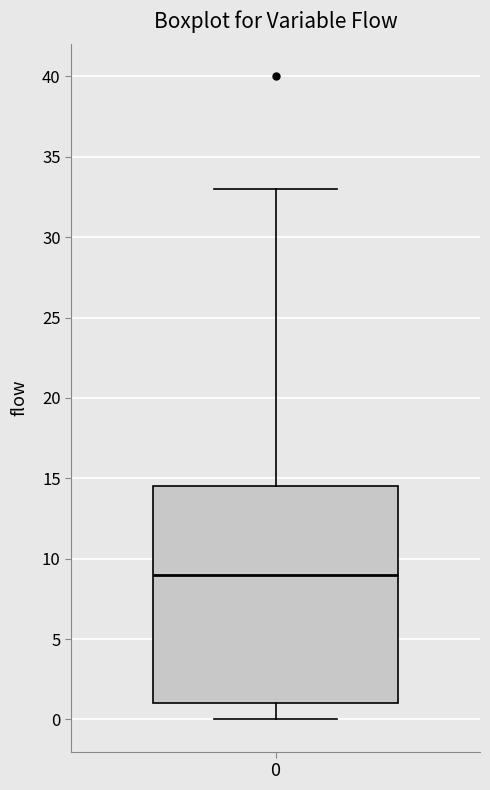

Transcribe this box plot: give where the median line is, the range the box spans, and where the two whiskers end, as read against the y-axis. The values are not printed on the chart, so give them approximately, as read against the axis.

median 9.0, box 1.0 to 14.5, whiskers 0.0 to 33.0